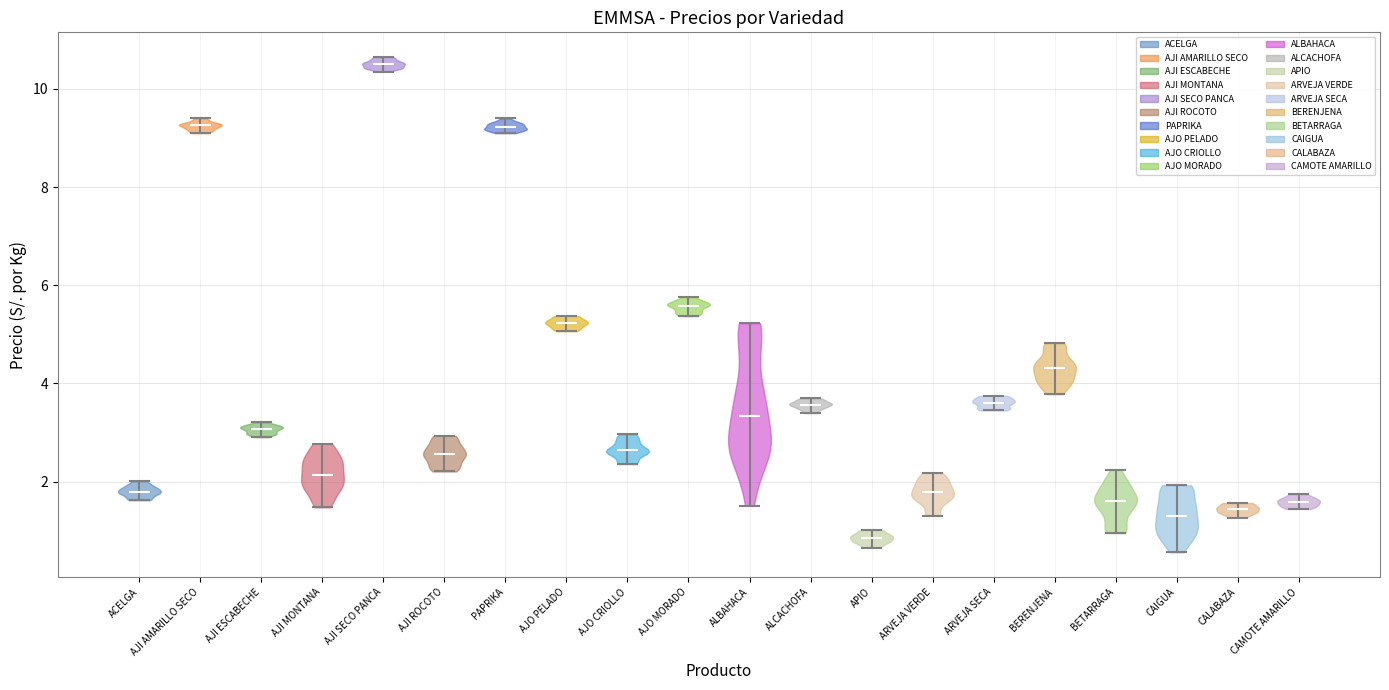

Reading left to right, read every violin against the y-axis: where its median line is, and the lowest and highest points it reaches. The values are not printed on the chart, so give them approximately, as read against the axis.

ACELGA: median line 1.8, lowest point 1.6, highest point 2.0
AJI AMARILLO SECO: median line 9.2, lowest point 9.2, highest point 9.4
AJI ESCABECHE: median line 3.0, lowest point 3.0, highest point 3.2
AJI MONTANA: median line 2.2, lowest point 1.4, highest point 2.8
AJI SECO PANCA: median line 10.6, lowest point 10.4, highest point 10.6
AJI ROCOTO: median line 2.6, lowest point 2.2, highest point 3.0
PAPRIKA: median line 9.2, lowest point 9.2, highest point 9.4
AJO PELADO: median line 5.2, lowest point 5.0, highest point 5.4
AJO CRIOLLO: median line 2.6, lowest point 2.4, highest point 3.0
AJO MORADO: median line 5.6, lowest point 5.4, highest point 5.8
ALBAHACA: median line 3.4, lowest point 1.6, highest point 5.2
ALCACHOFA: median line 3.6, lowest point 3.4, highest point 3.6
APIO: median line 0.8, lowest point 0.6, highest point 1.0
ARVEJA VERDE: median line 1.8, lowest point 1.4, highest point 2.2
ARVEJA SECA: median line 3.6, lowest point 3.4, highest point 3.8
BERENJENA: median line 4.4, lowest point 3.8, highest point 4.8
BETARRAGA: median line 1.6, lowest point 1.0, highest point 2.2
CAIGUA: median line 1.4, lowest point 0.6, highest point 2.0
CALABAZA: median line 1.4, lowest point 1.2, highest point 1.6
CAMOTE AMARILLO: median line 1.6, lowest point 1.4, highest point 1.8